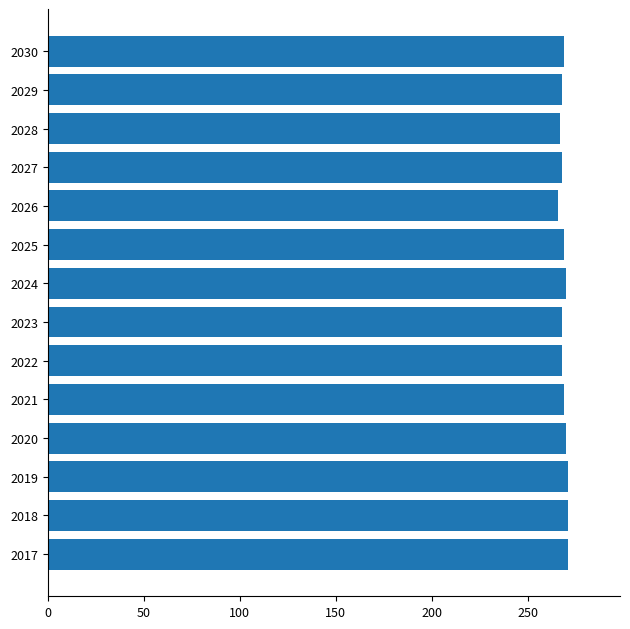

What is the smallest value displayed?

266